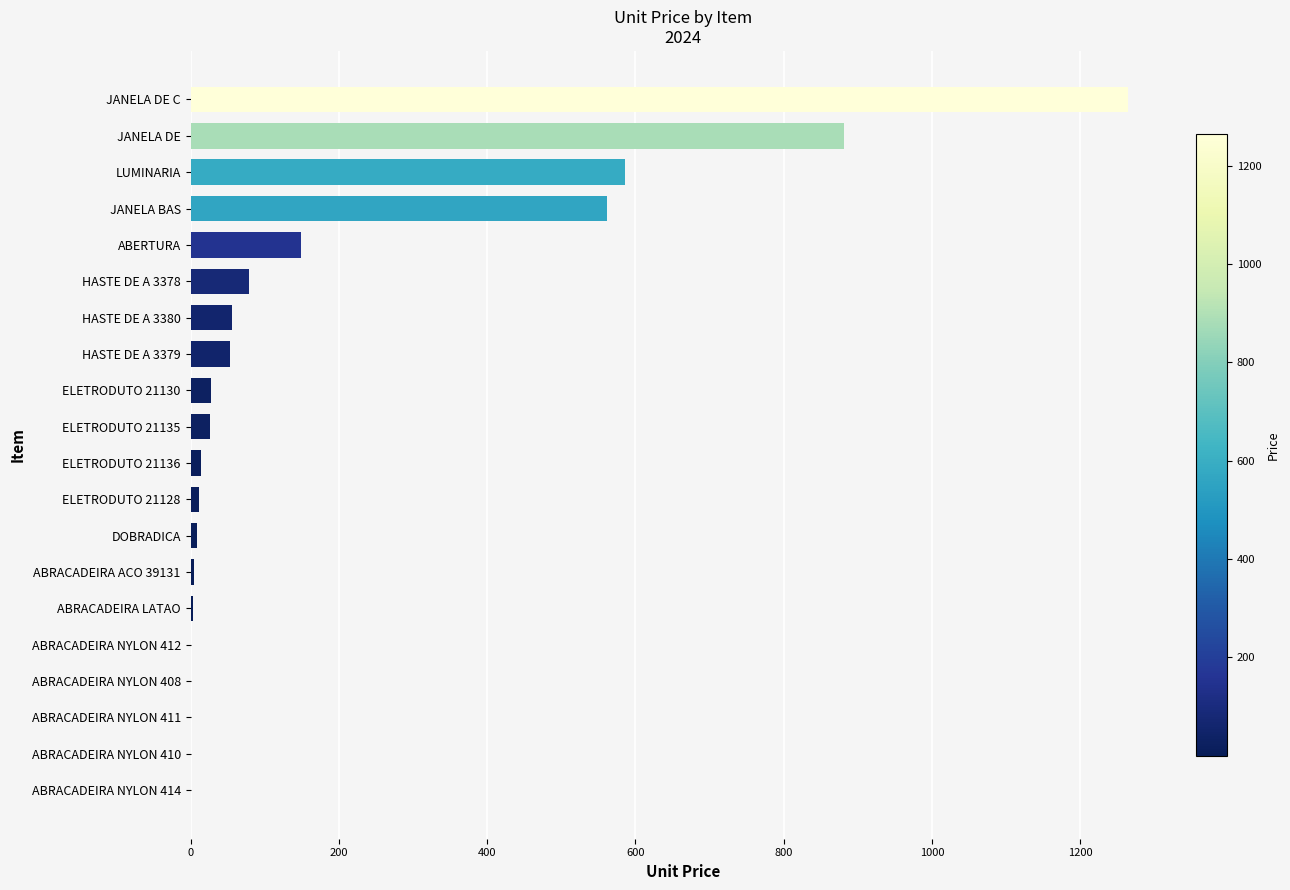

What is the sum of all values?

3728.4